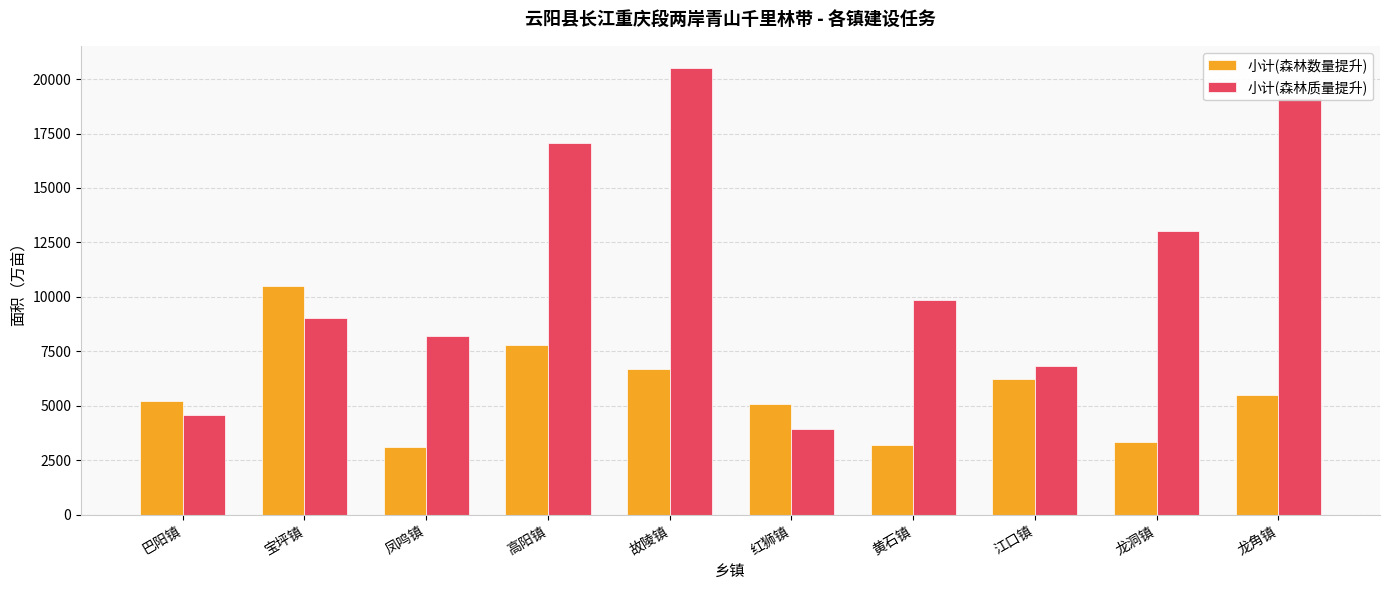

Read the 小计(森林数量提升) value at 高阳镇.

7806.5